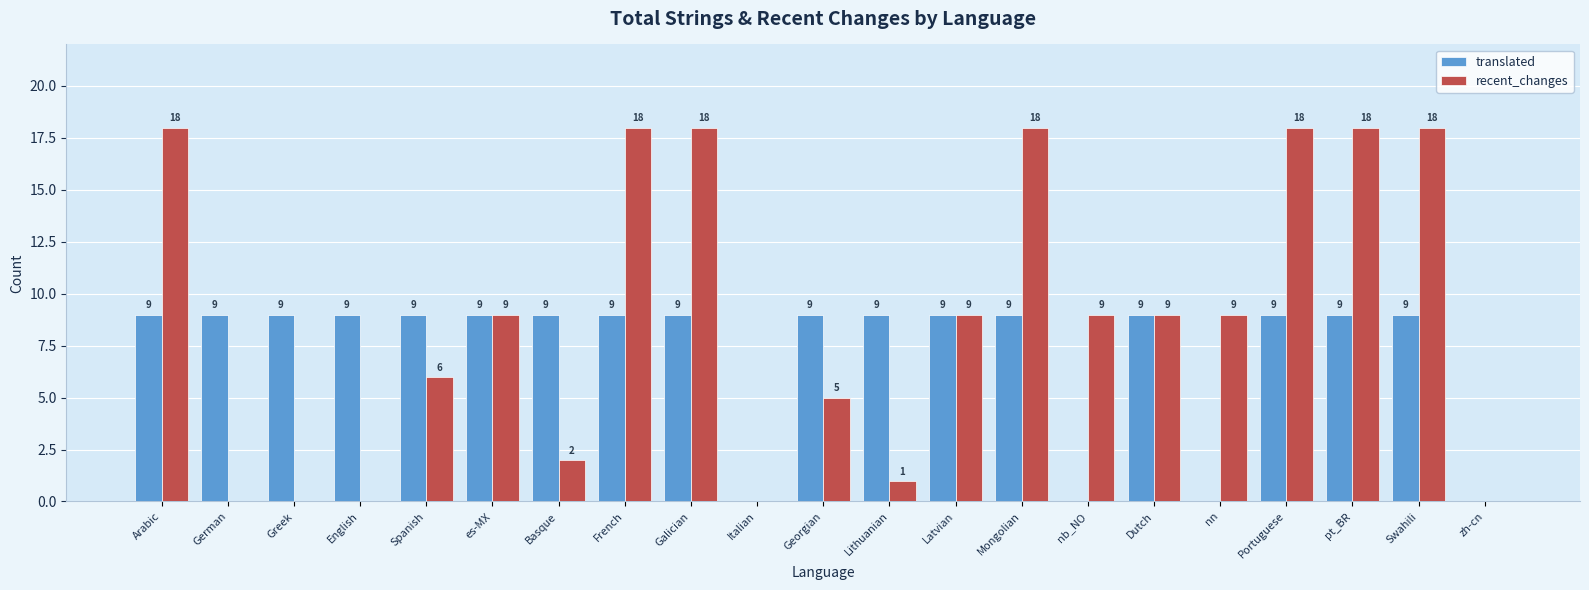

What value does the translated series have at Latvian?

9